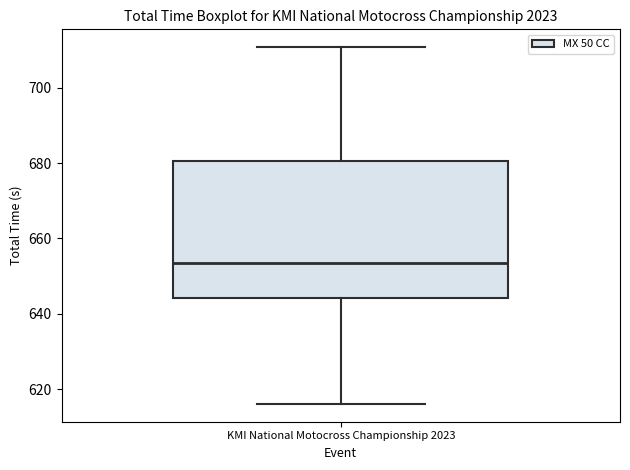

Where is the upper edge of the box for KMI National Motocross Championship 2023 on the y-axis? The values are not printed on the chart, so give them approximately, as read against the axis.

680